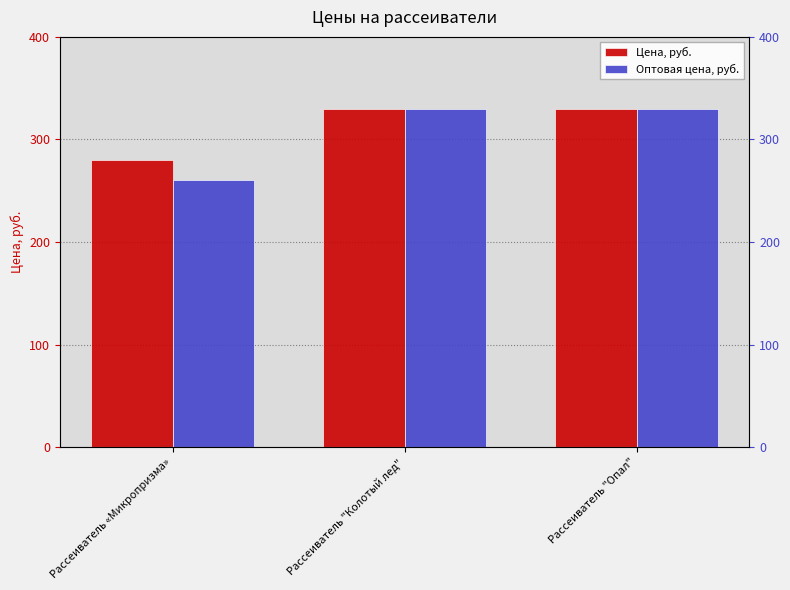

How many data points does each series have?

3